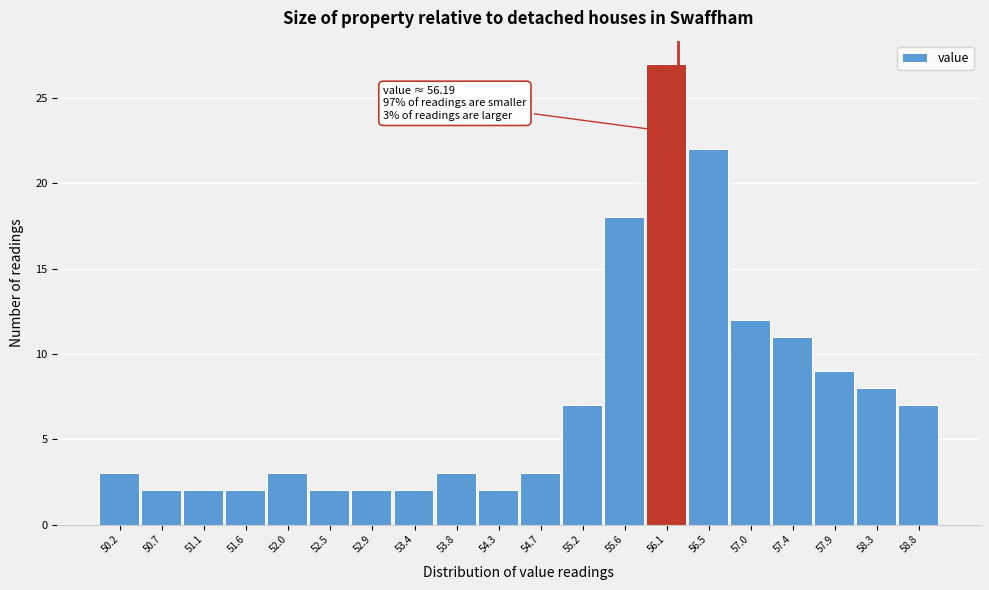

Which range on the x-axis has the tallest bar?

55.85 to 56.30